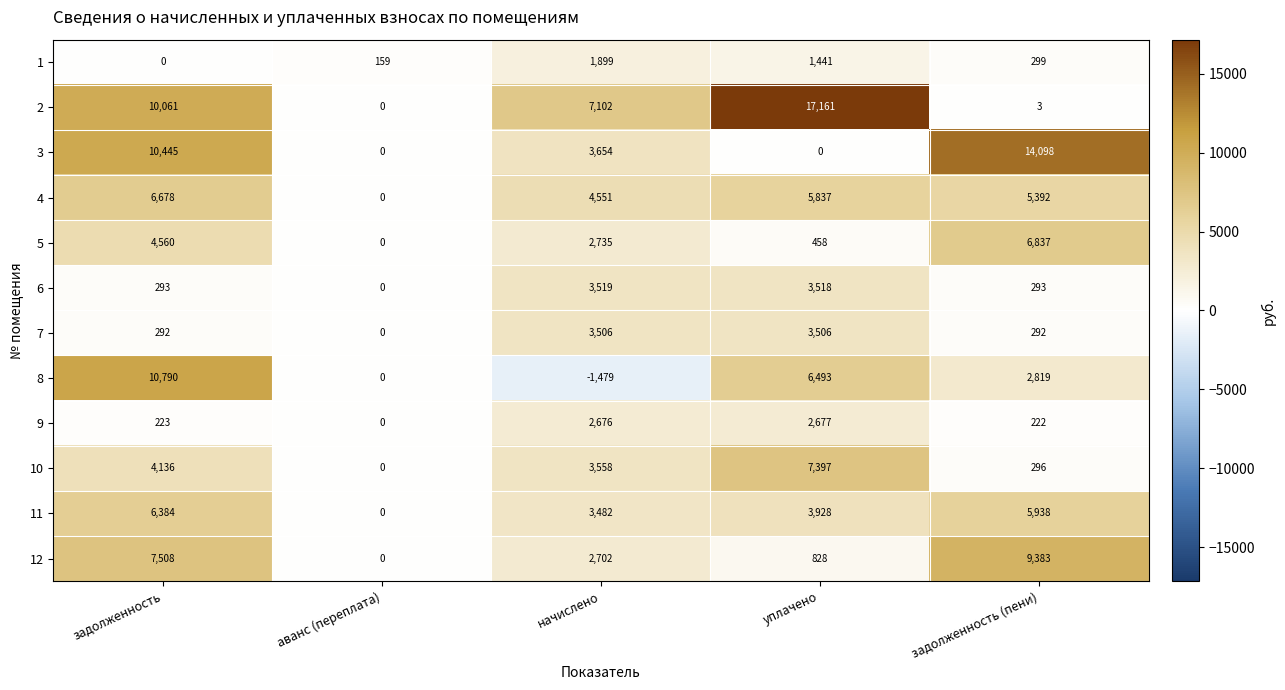

True or false: 2 has a value of -10210 at аванс (переплата).

False